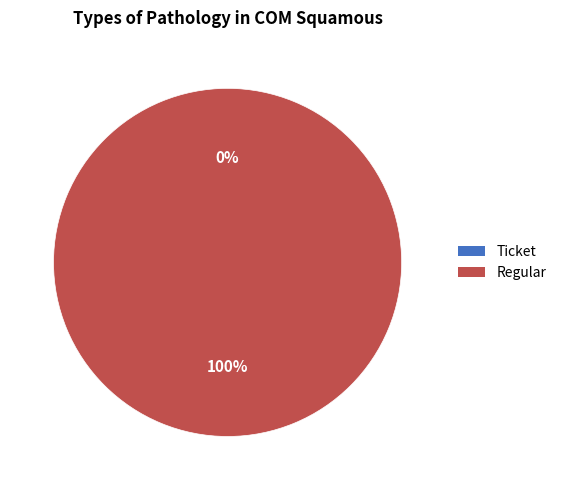

What percentage is the Regular slice, to the nearest percent?

100%